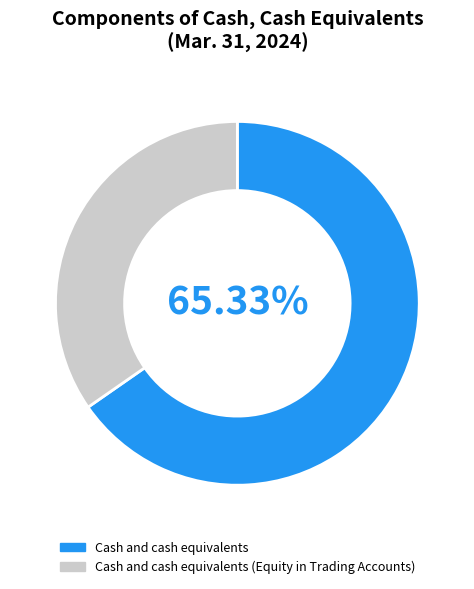

The Cash and cash equivalents (Equity in Trading Accounts) slice represents 49% of the pie. True or false?

False